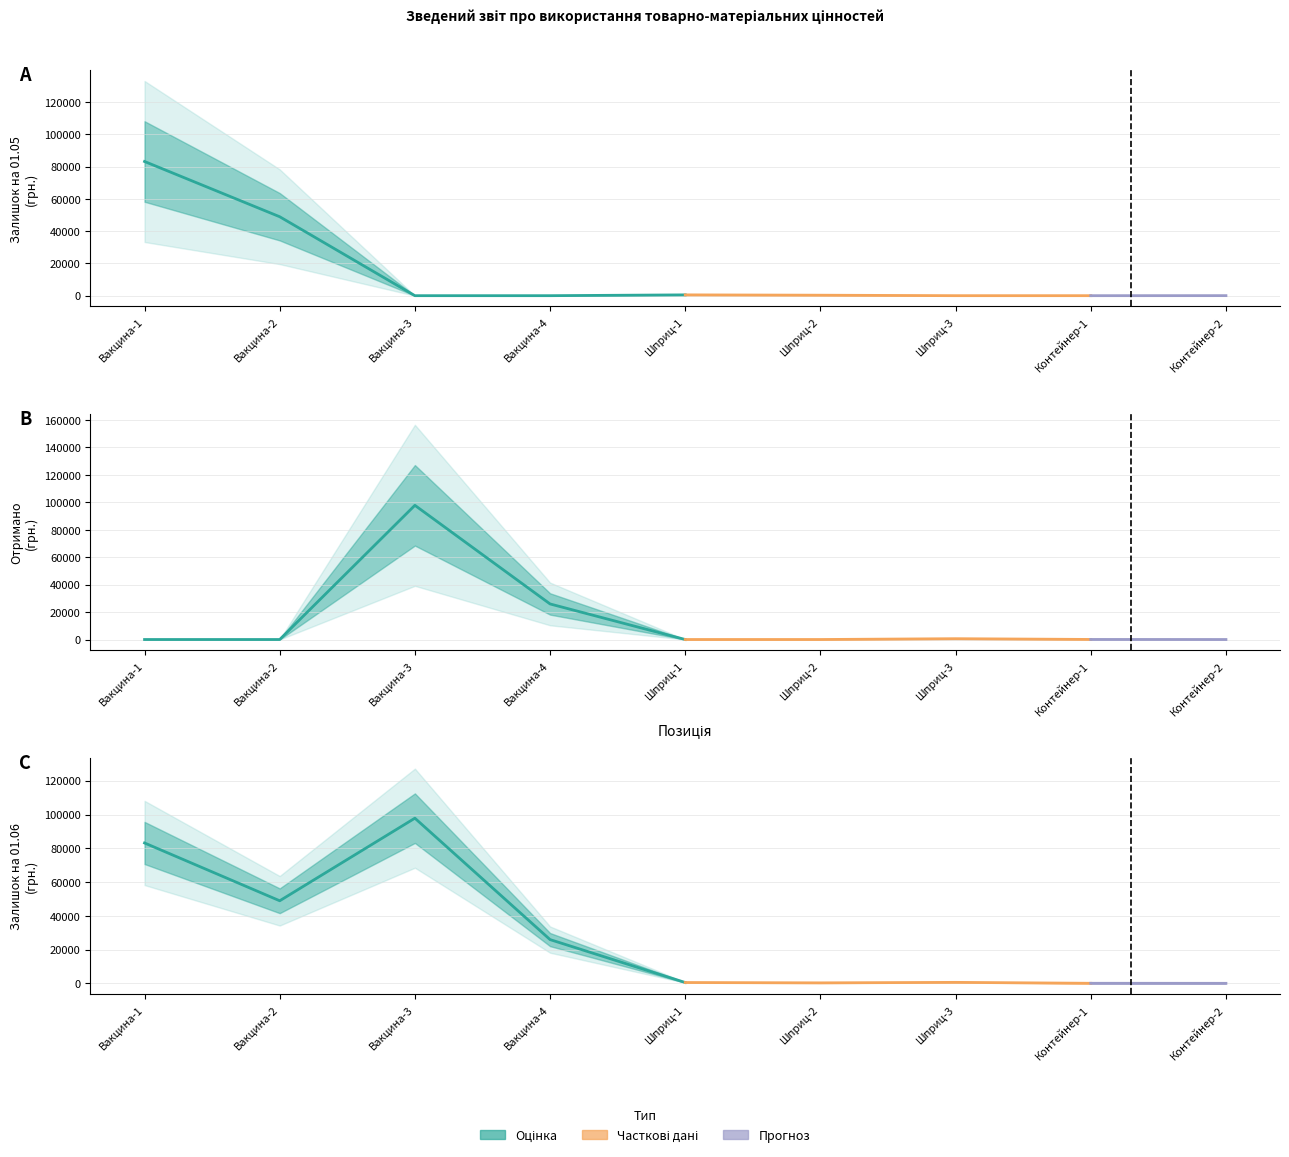

True or false: Отримано (сума) and Залишок на 01.06 cross at least once.

False